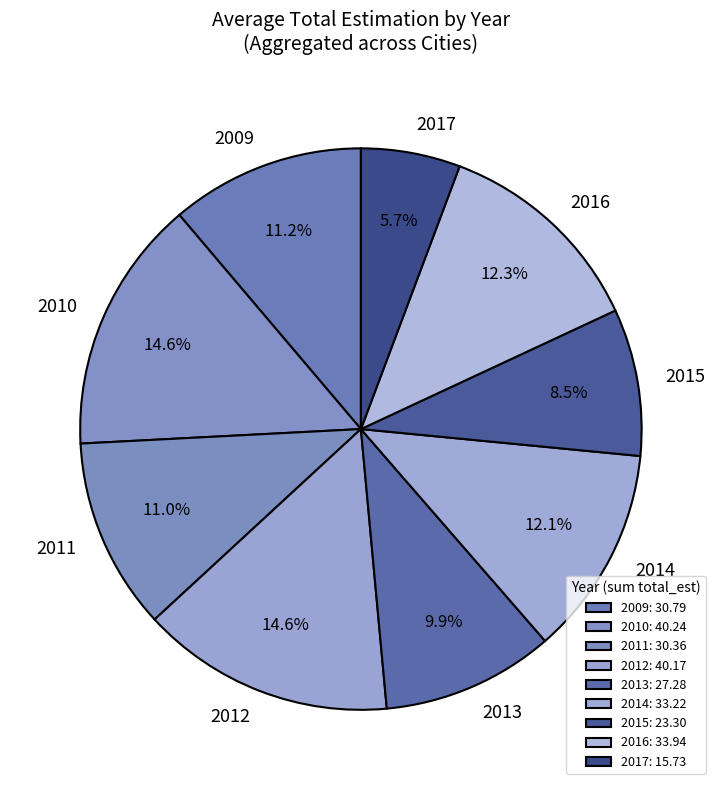

Is there any slice that represents more than half of the pie?

No